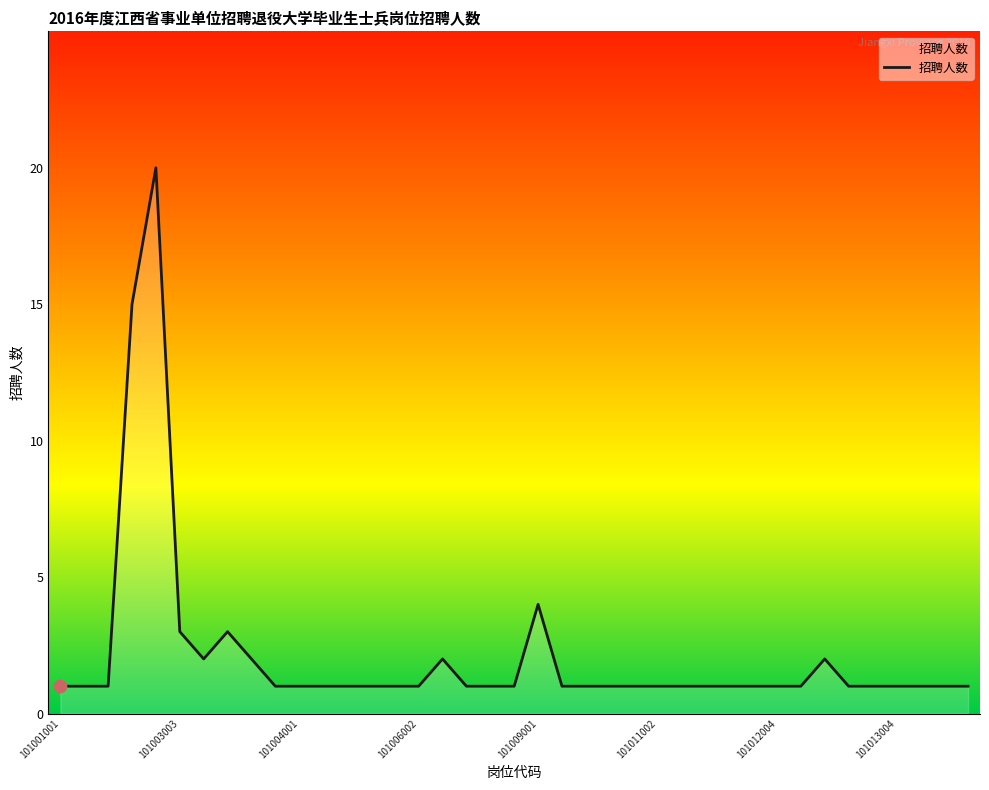

What is the maximum value shown in the chart?

20